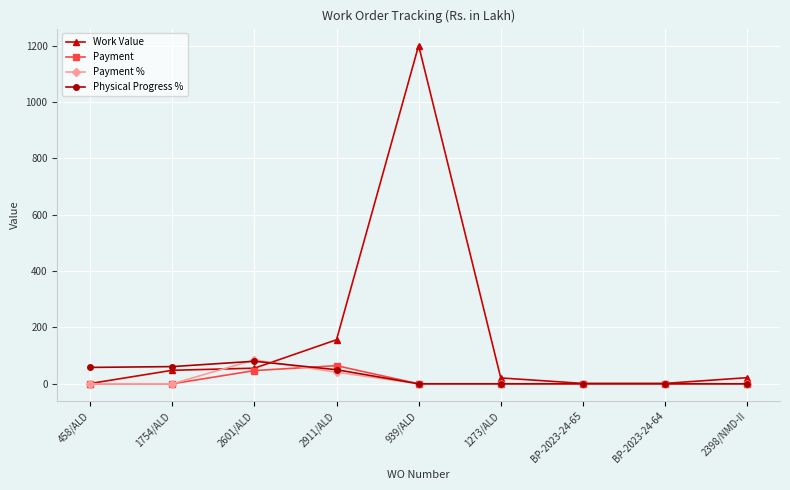

What is the difference between the Payment % values at 2601/ALD and 2911/ALD?

43.5